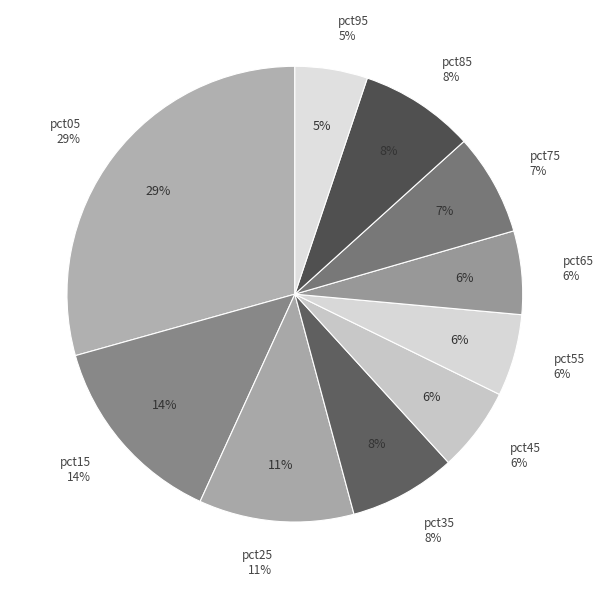

To the nearest percent, what portion does pct55 represent?

6%